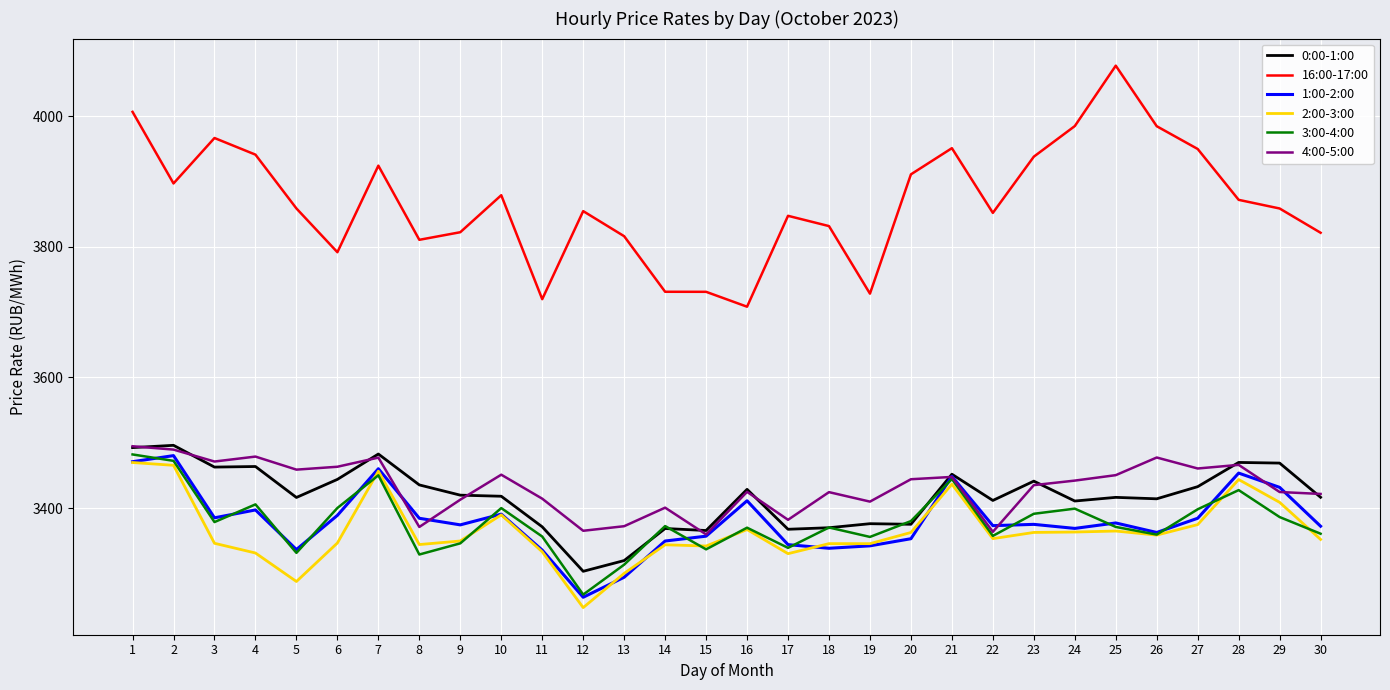

Is this an area chart (filled region under the line)?

No